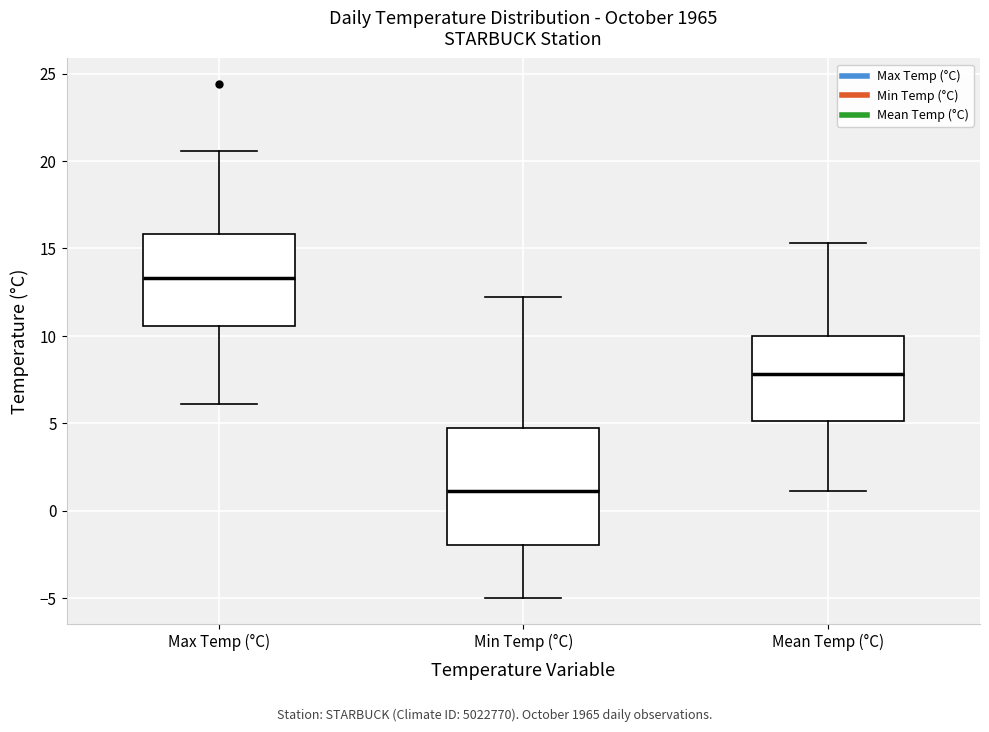

Reading left to right, read every box against the y-axis: the position of its median line, the range the box covers, and the ends of its whiskers. The values are not printed on the chart, so give them approximately, as read against the axis.

Max Temp (°C): median 13.5, box 10.5 to 16.0, whiskers 6.0 to 20.5
Min Temp (°C): median 1.0, box -2.0 to 4.5, whiskers -5.0 to 12.0
Mean Temp (°C): median 8.0, box 5.0 to 10.0, whiskers 1.0 to 15.5